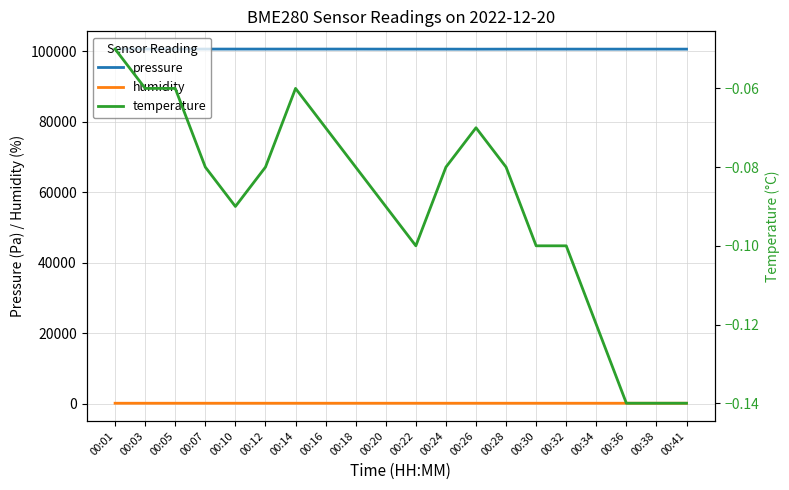

The value of pressure at 00:34 is 44003.2. True or false?

False